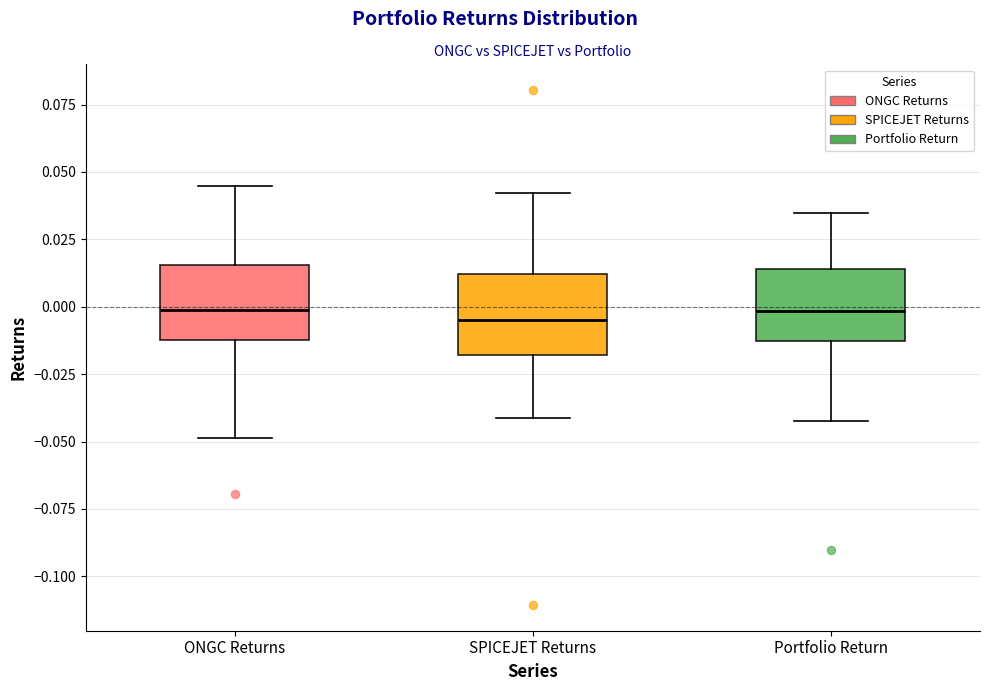

Reading left to right, transcribe this box plot: for each box, give where its median line is, the range the box spans, and where its two whiskers end, as read against the y-axis. The values are not printed on the chart, so give them approximately, as read against the axis.

ONGC Returns: median 0.000, box -0.010 to 0.015, whiskers -0.050 to 0.045
SPICEJET Returns: median -0.005, box -0.020 to 0.010, whiskers -0.040 to 0.040
Portfolio Return: median 0.000, box -0.015 to 0.015, whiskers -0.045 to 0.035